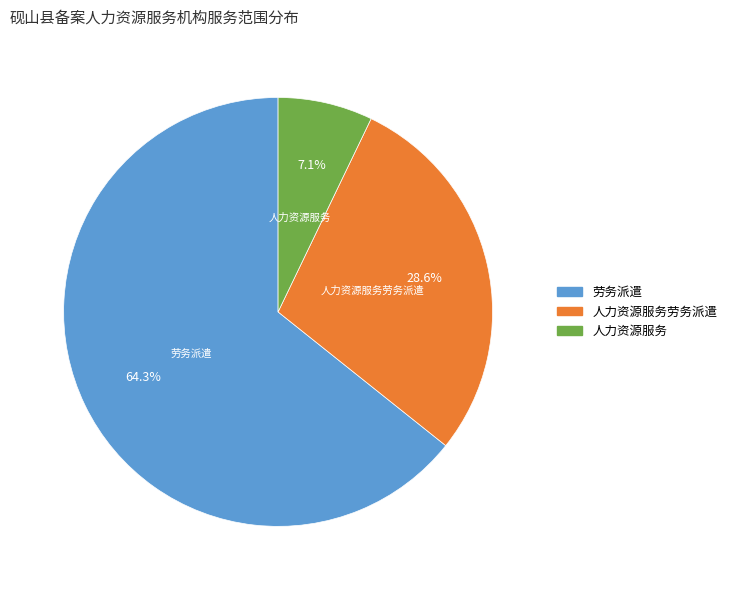

Is there a majority slice in this chart?

Yes